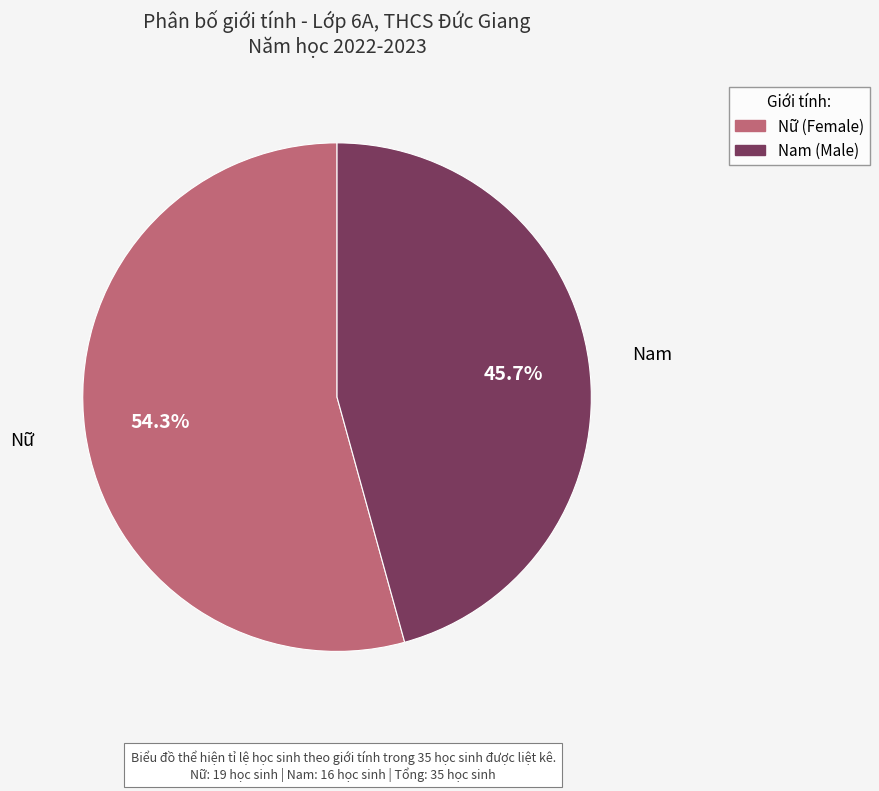

How much of the chart is everything except Nữ?

45.7%